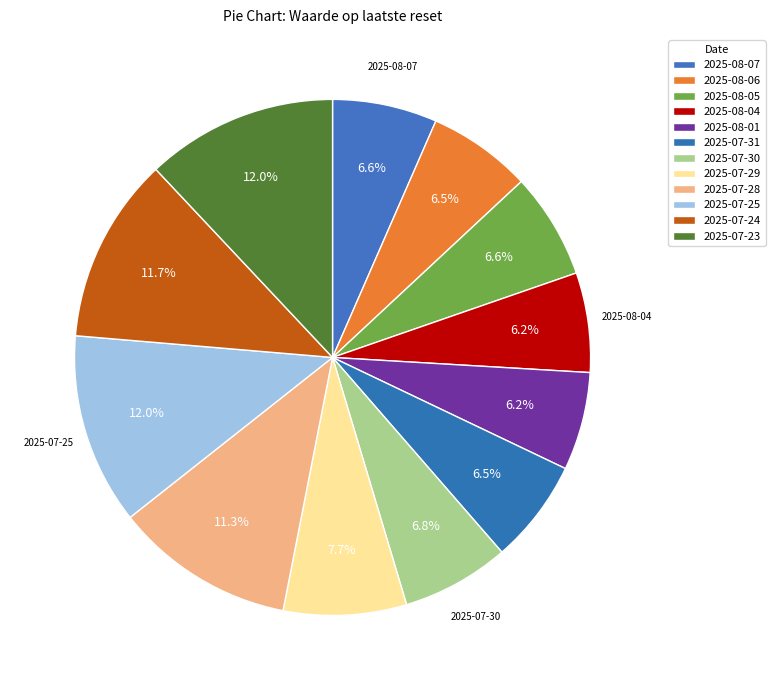

To the nearest percent, what is the combined percentage of 2025-08-07 and 2025-07-23?

19%